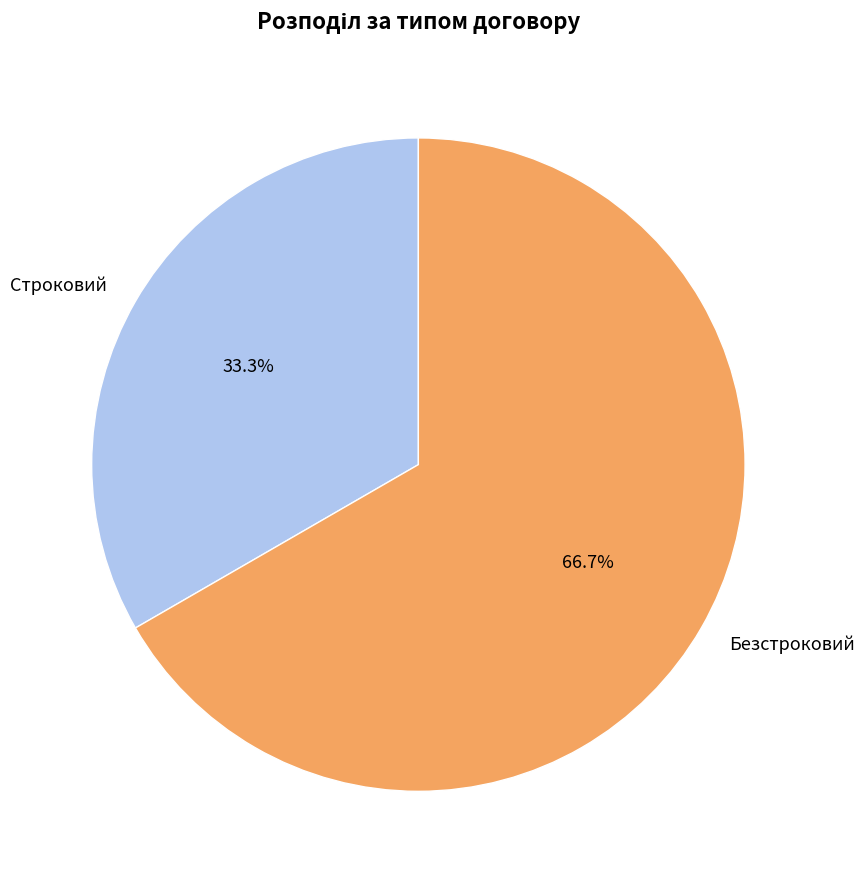

True or false: Безстроковий accounts for 67% of the total.

True